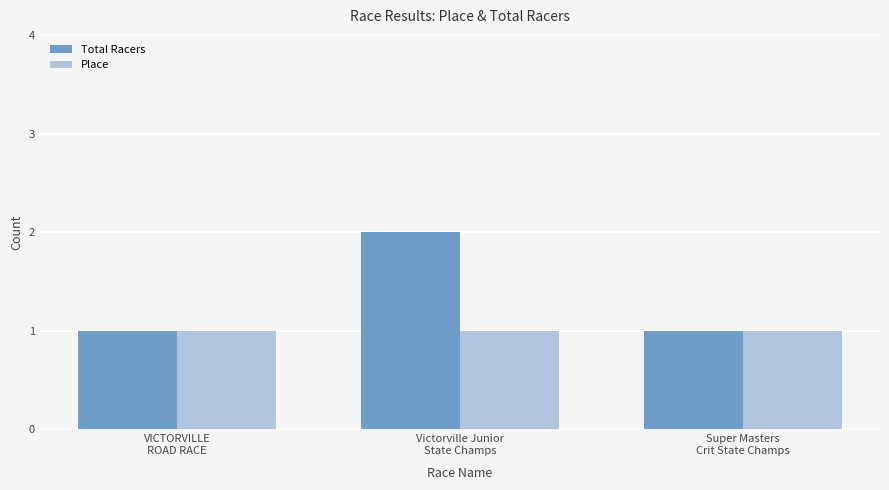

Reading left to right, transcribe all the data shown in this chart.

Total Racers: 1	2	1
Place: 1	1	1